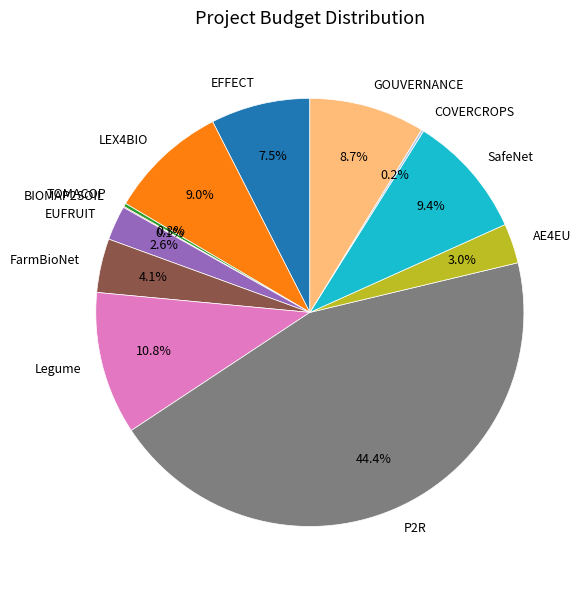

Is there a majority slice in this chart?

No